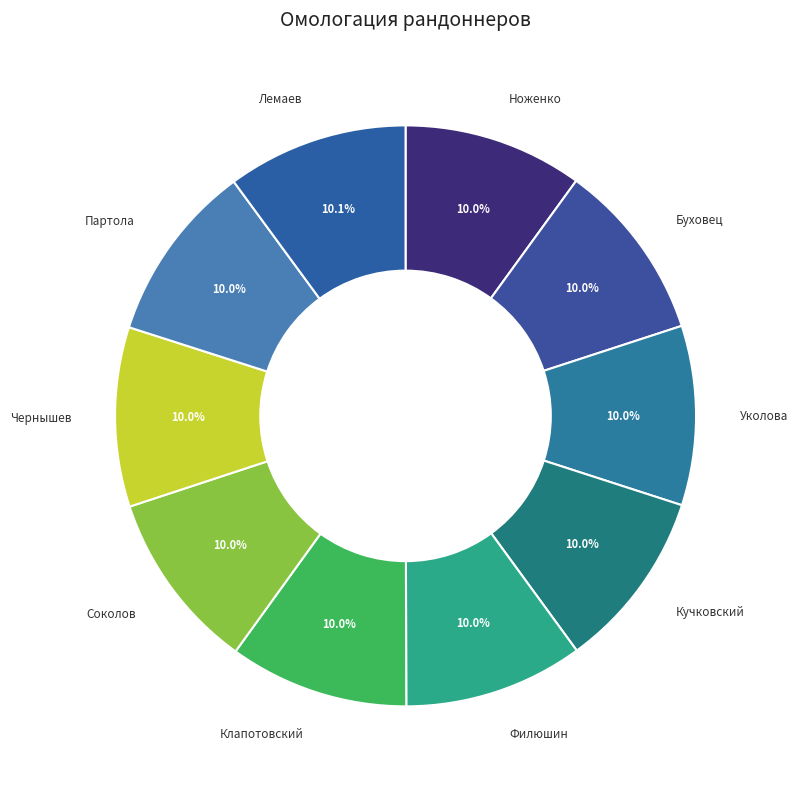

Count the number of slices in the pie.

10